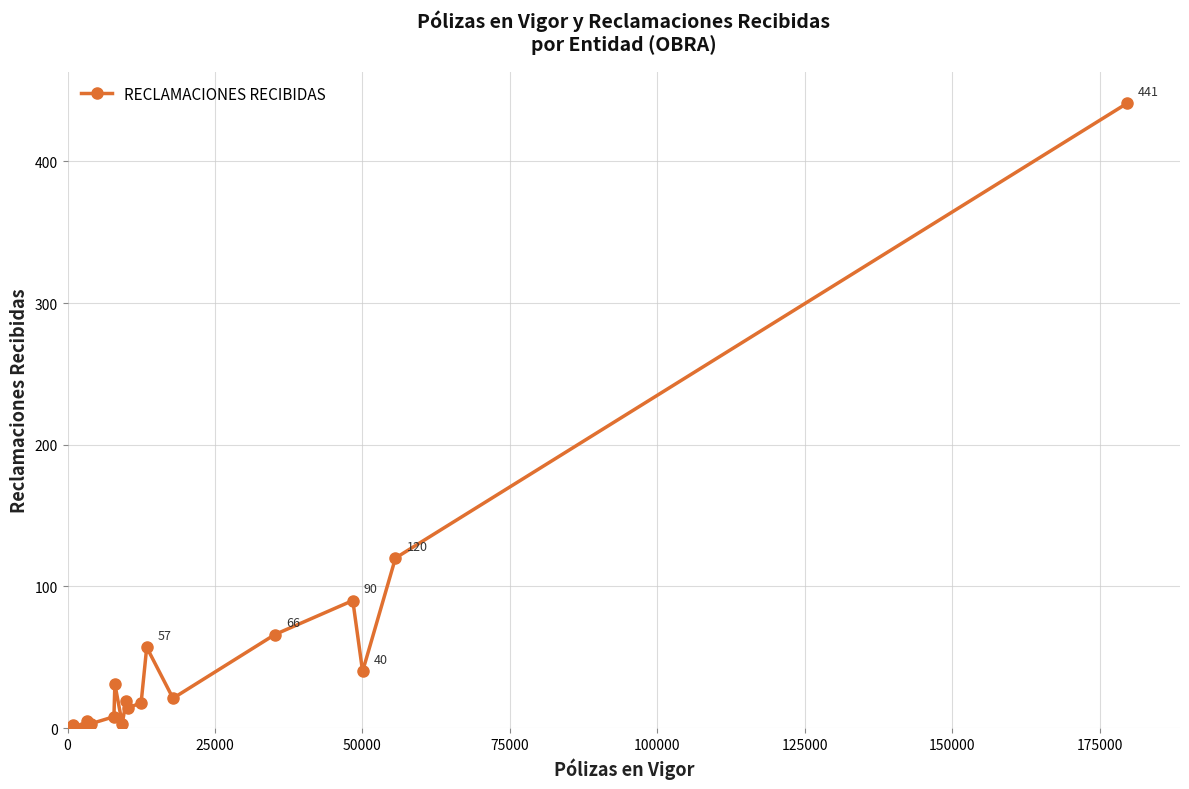

What is the maximum value shown in the chart?

441